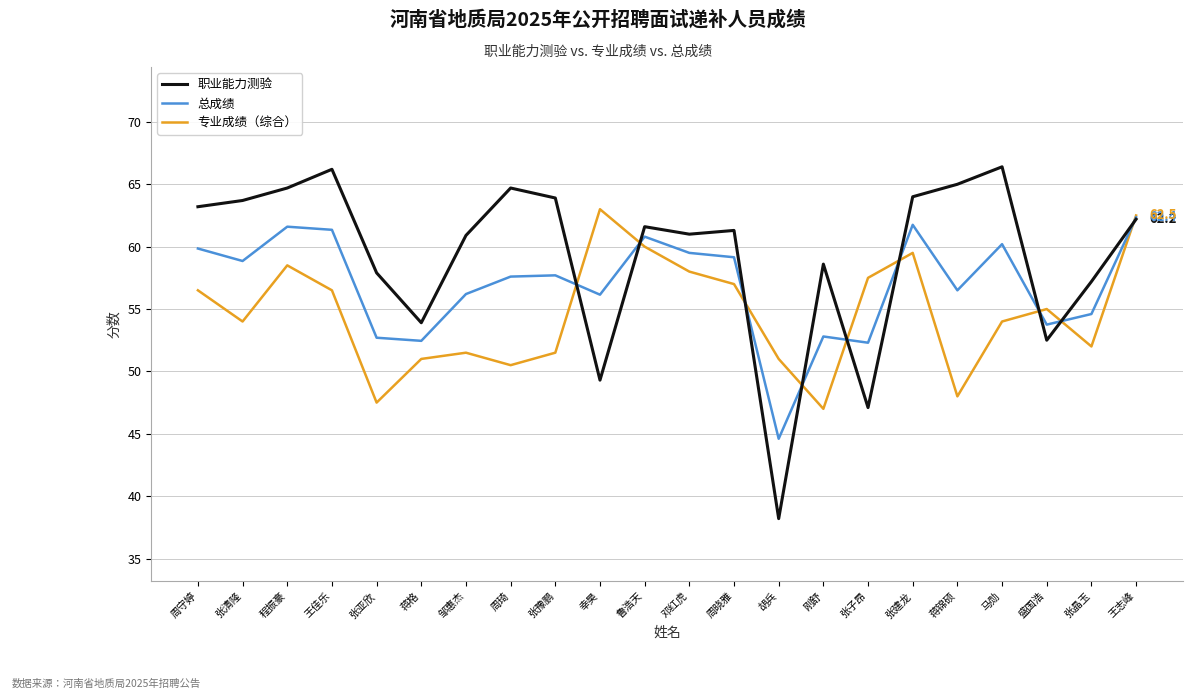

What is the minimum value for 专业成绩（综合）?

47.0